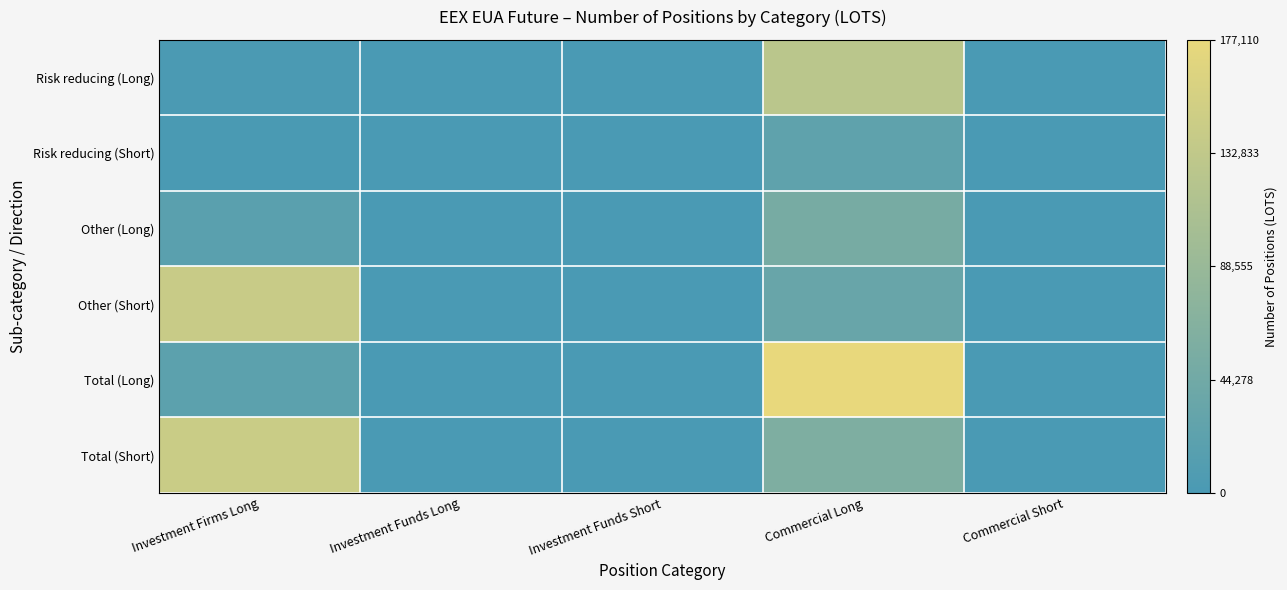

At Commercial Long, list the series in order from smallest to largest.

Risk reducing (Short), Other (Short), Other (Long), Total (Short), Risk reducing (Long), Total (Long)